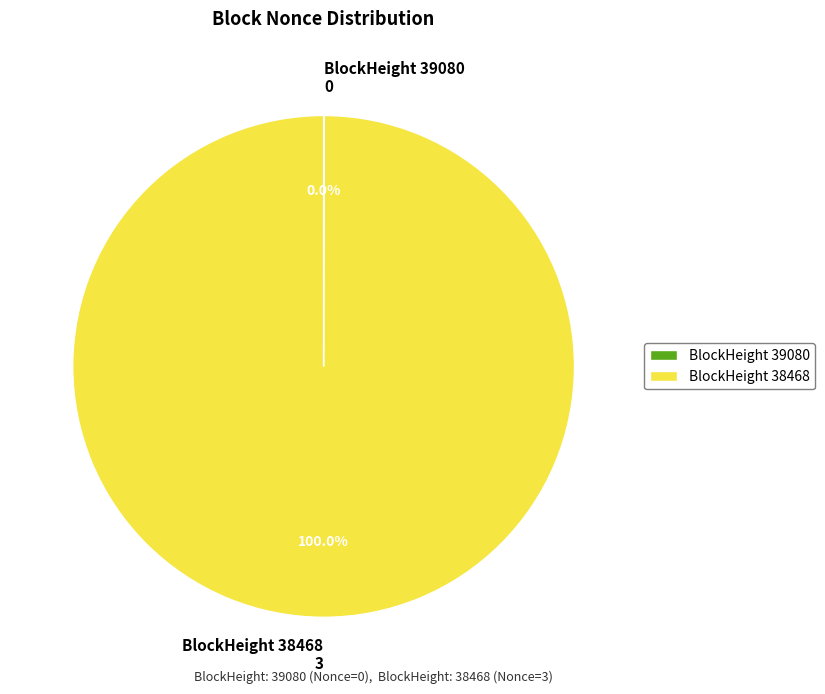

Is there a majority slice in this chart?

Yes